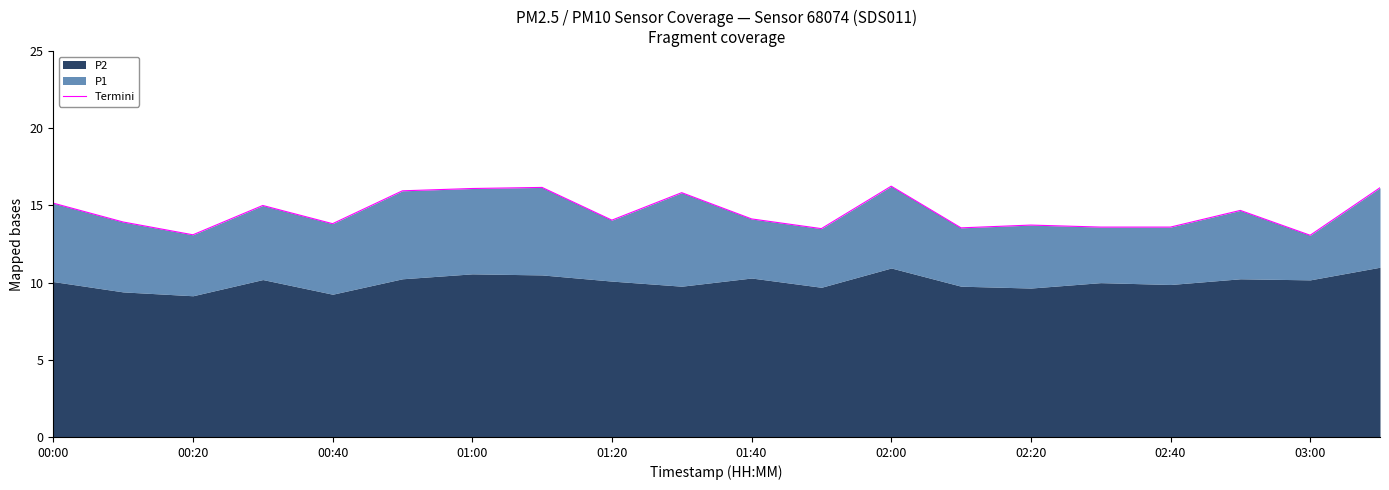

True or false: the data has more than 0 interior local peaks.

True